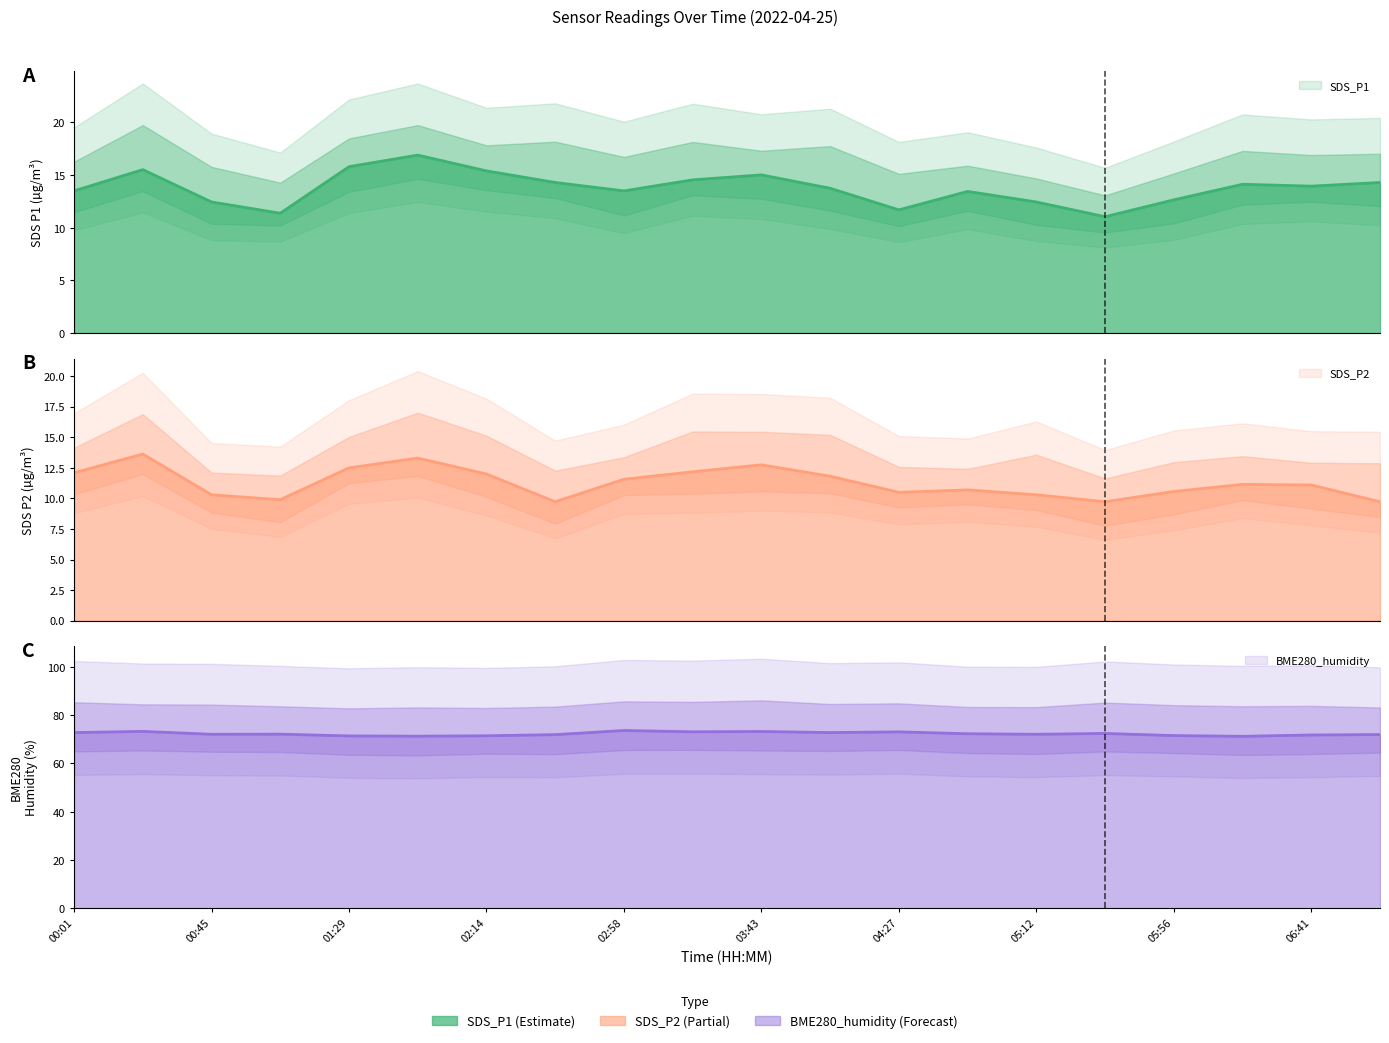

What is the value of the SDS_P2 point at the 4th from the left?

9.9